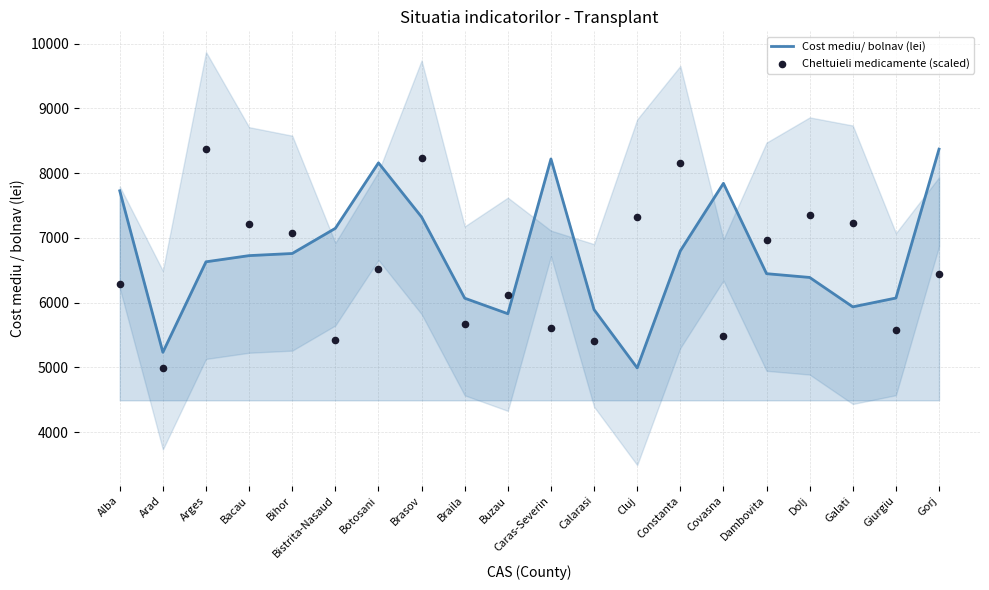

At which category is the sum across all series the highest?

Brasov